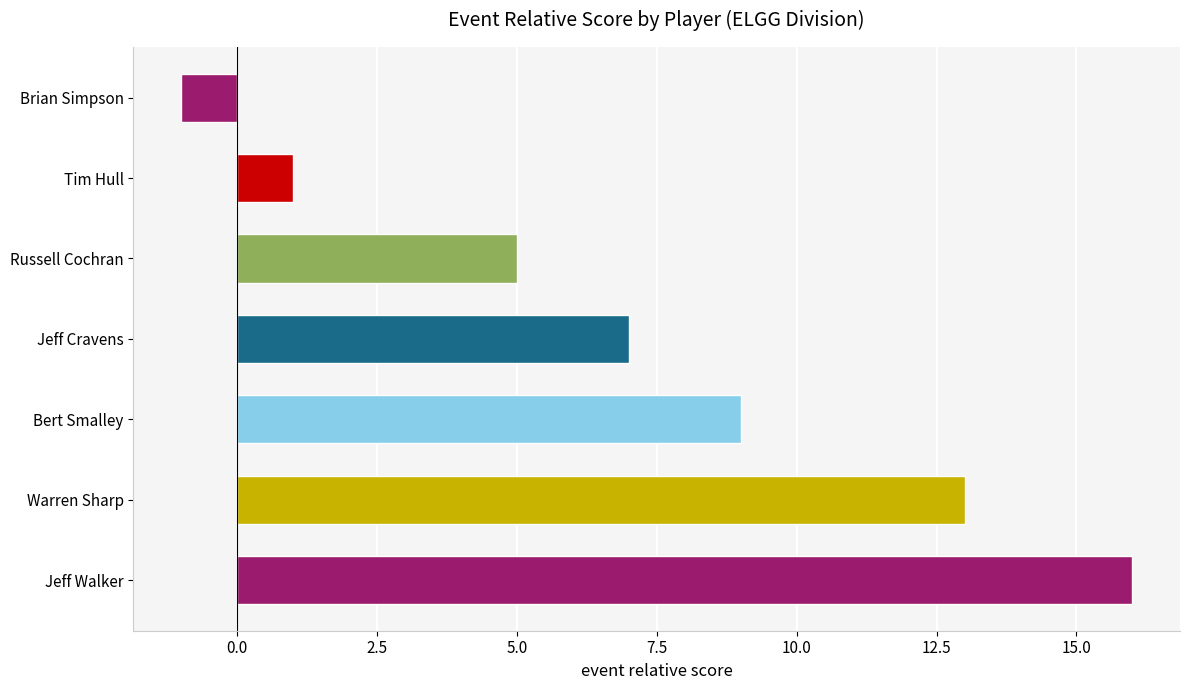

Is it true that the value at Warren Sharp is 8?

False